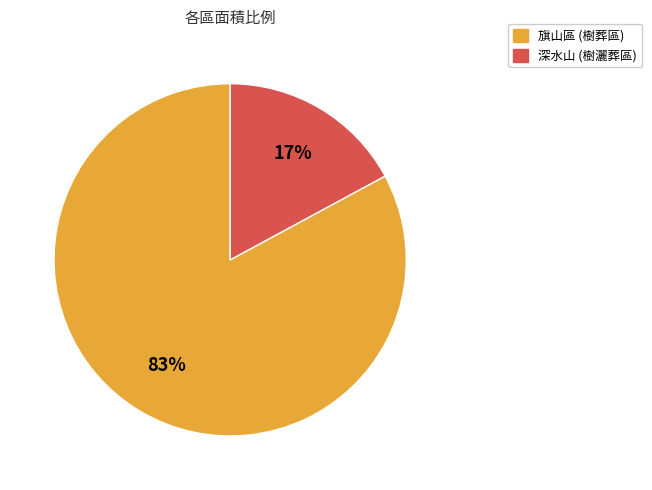

How many segments does this pie chart have?

2